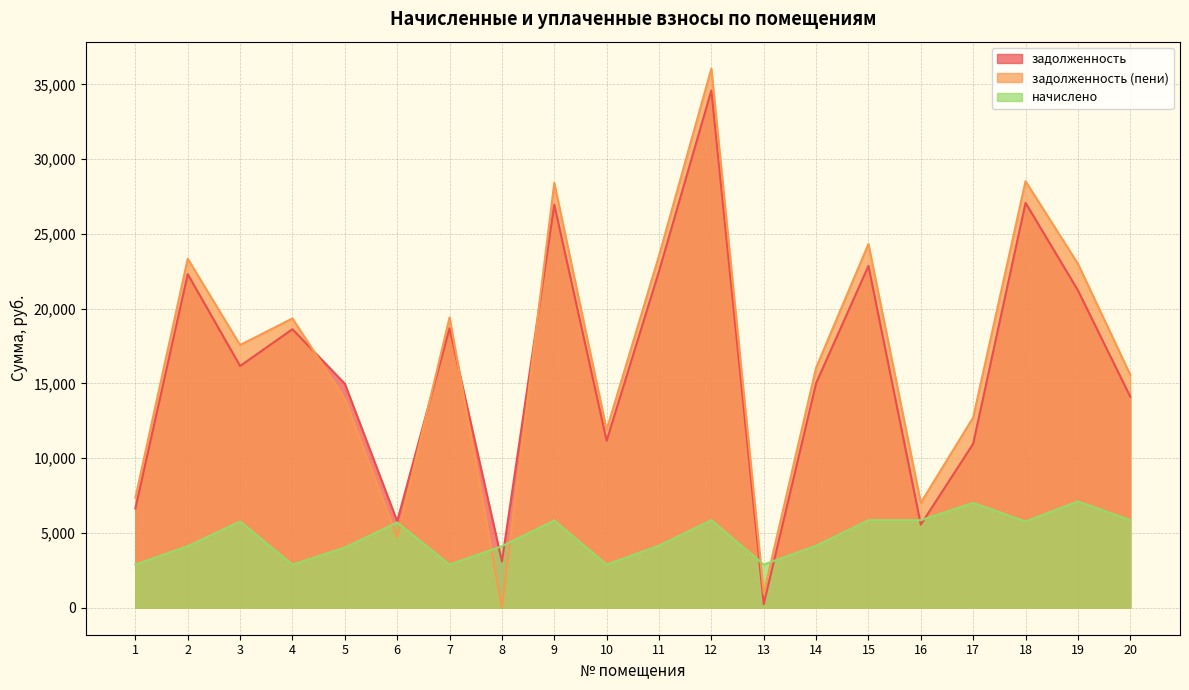

What are all the series names shown in the legend?

задолженность, задолженность (пени), начислено